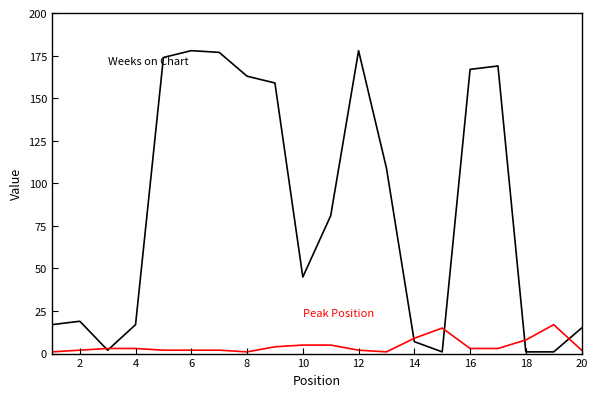

Reading left to right, extract all data points from this chart.

Weeks on Chart: 17	19	2	17	174	178	177	163	159	45	81	178	109	7	1	167	169	1	1	15
Peak Position: 1	2	3	3	2	2	2	1	4	5	5	2	1	9	15	3	3	8	17	2